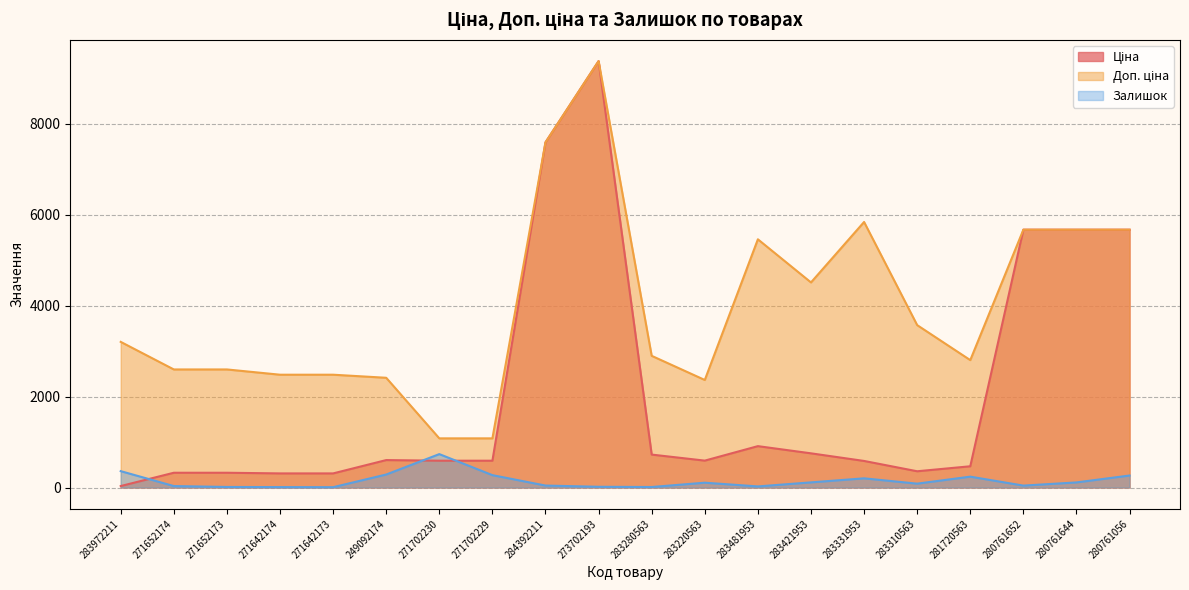

Which series has the largest total across all categories?

Доп. ціна